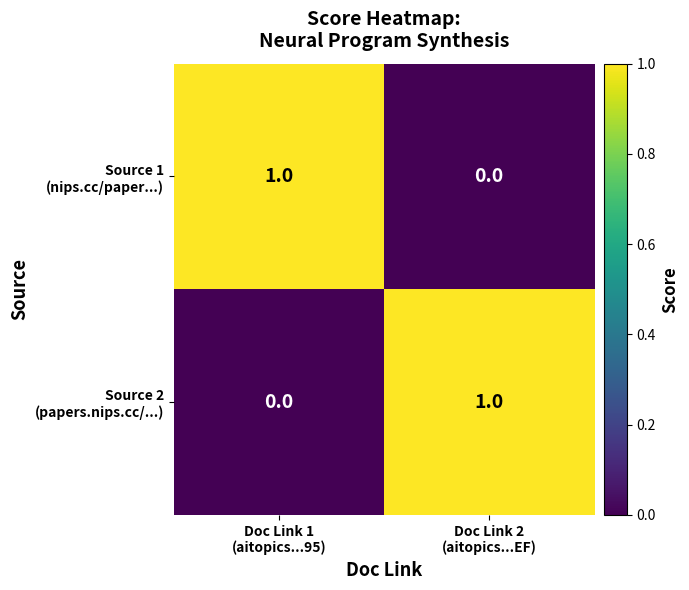

How many series are shown in this chart?

2